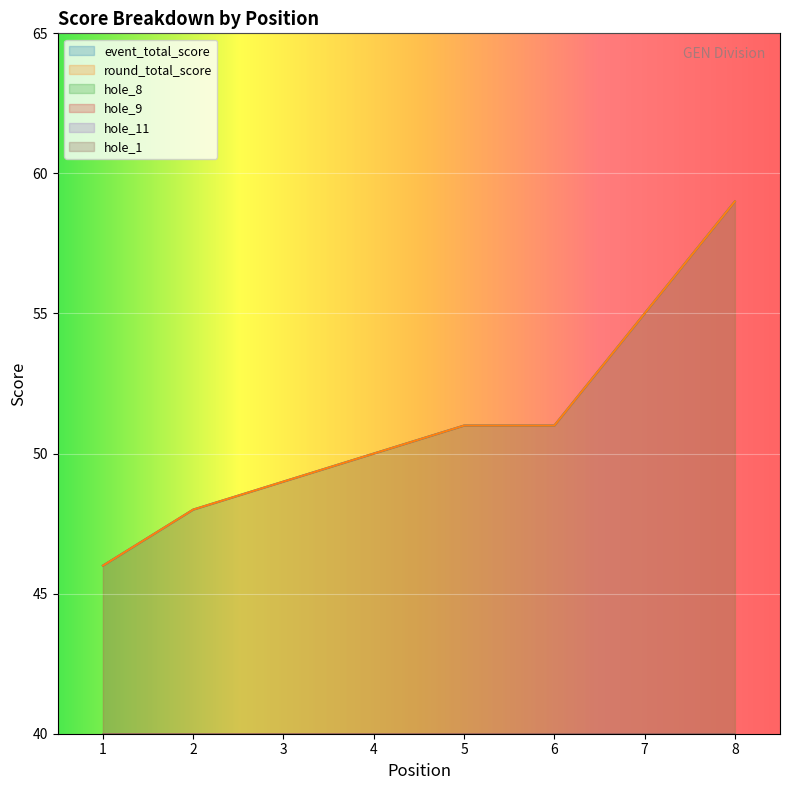

Which series changed the most between 2 and 4?

event_total_score